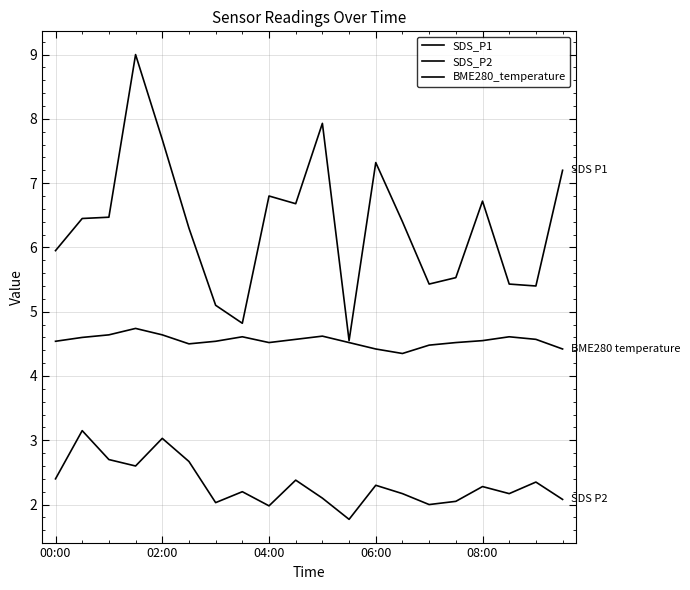

Rank the series by their maximum value, from lowest to highest.

SDS_P2, BME280_temperature, SDS_P1